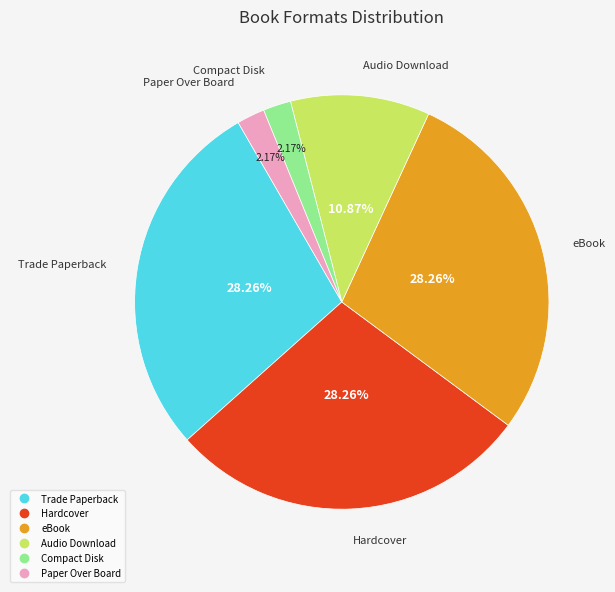

How many slices are in this pie chart?

6